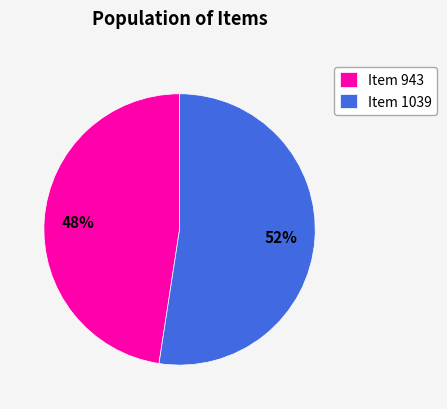

Combined, do Item 943 and Item 1039 account for over 50%?

Yes